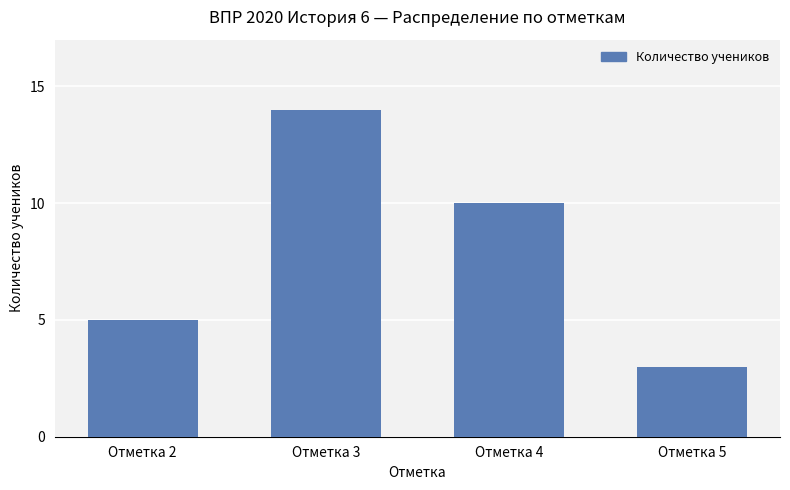

Approximately how many times larger is the value at Отметка 4 compared to Отметка 3?

0.7